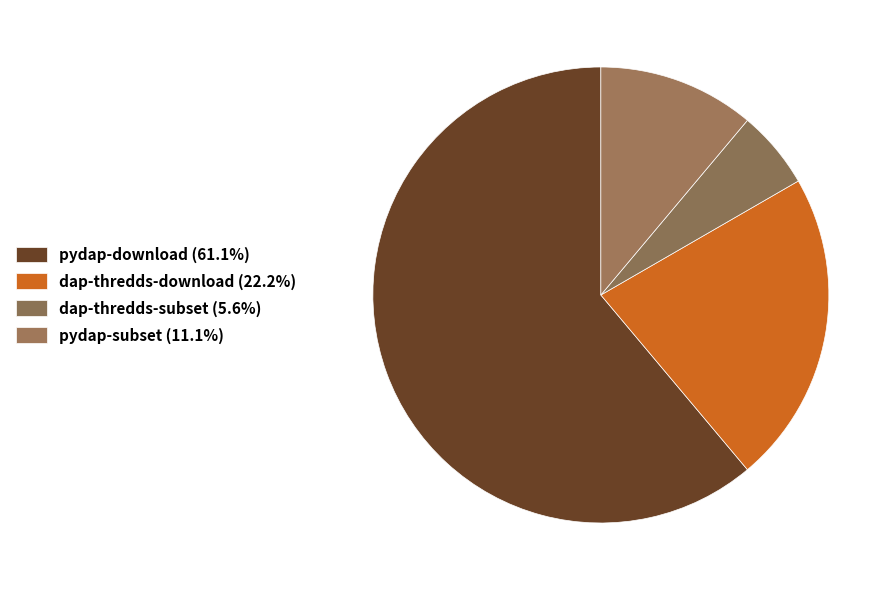

What is the total percentage of pydap-subset and pydap-download?

72.2%